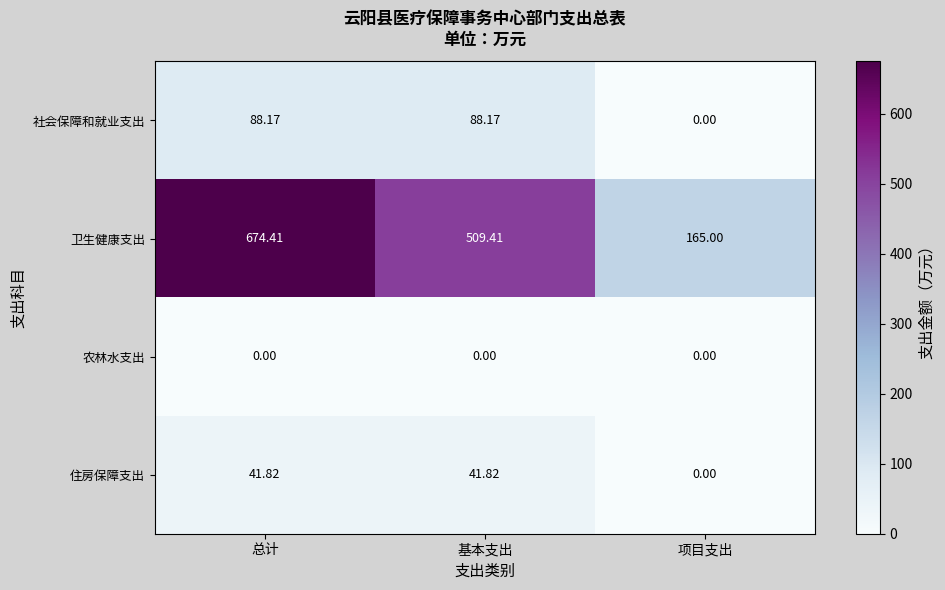

Is the value of 农林水支出 at 总计 greater than the value of 卫生健康支出 at 项目支出?

No